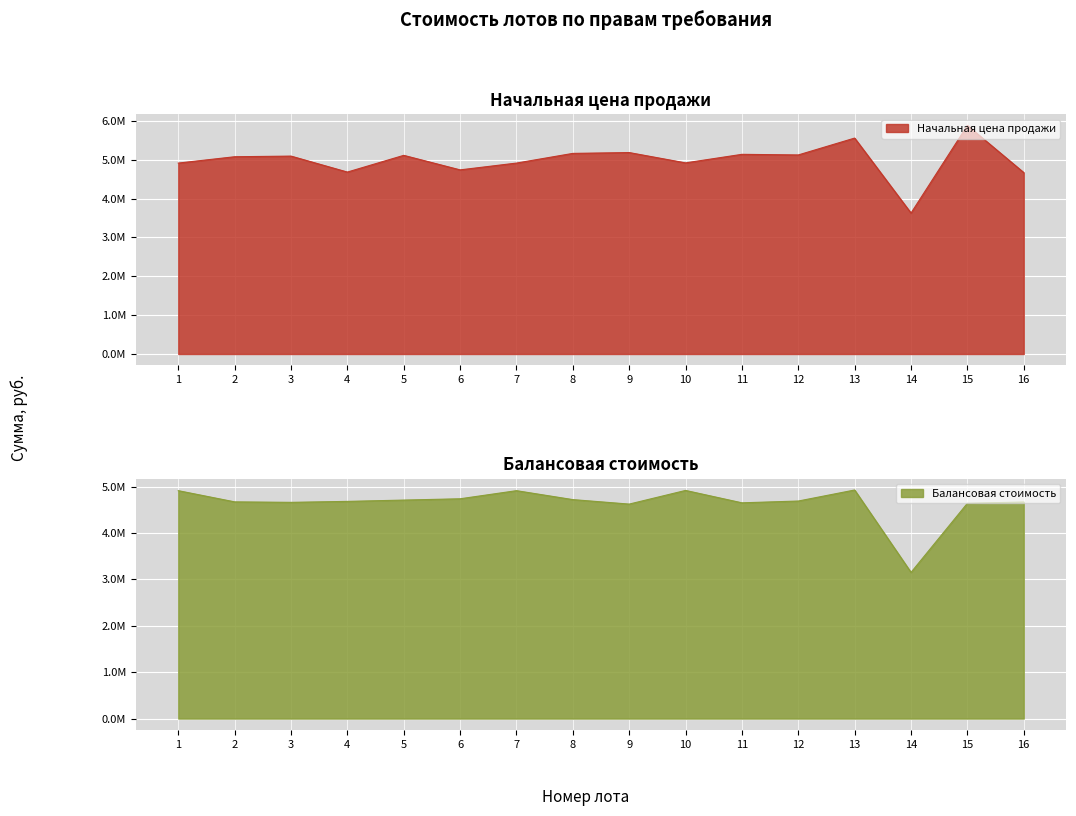

At which category does the chart reach its minimum across all series?

14